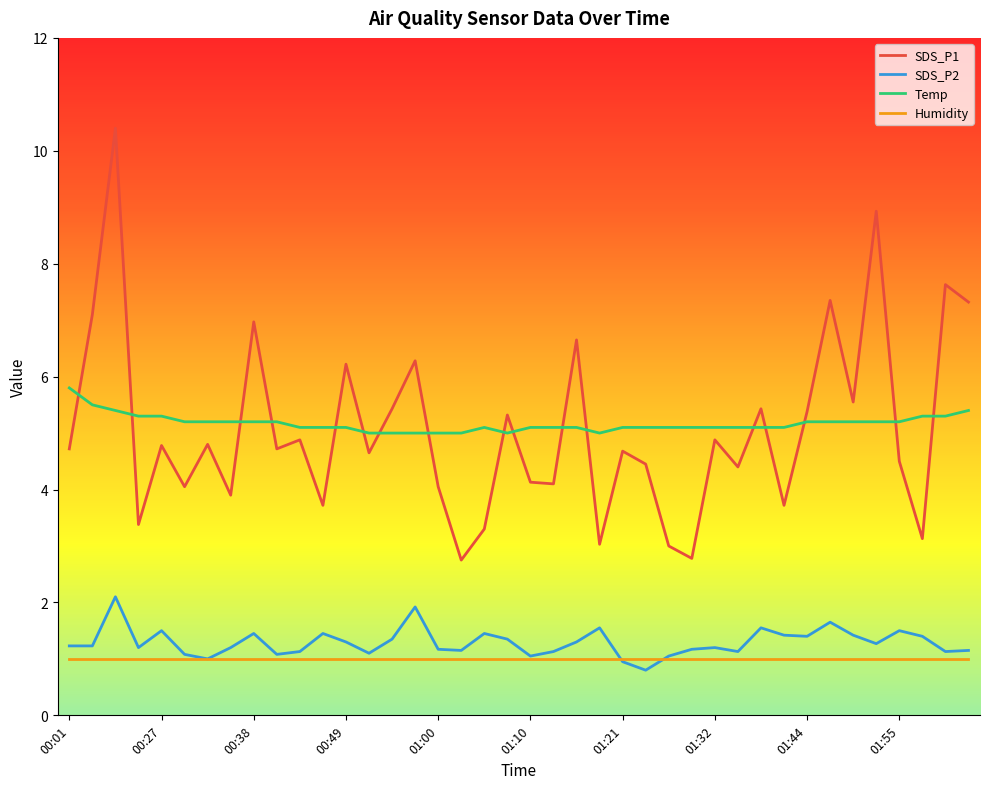

Does the chart have visible grid lines?

No